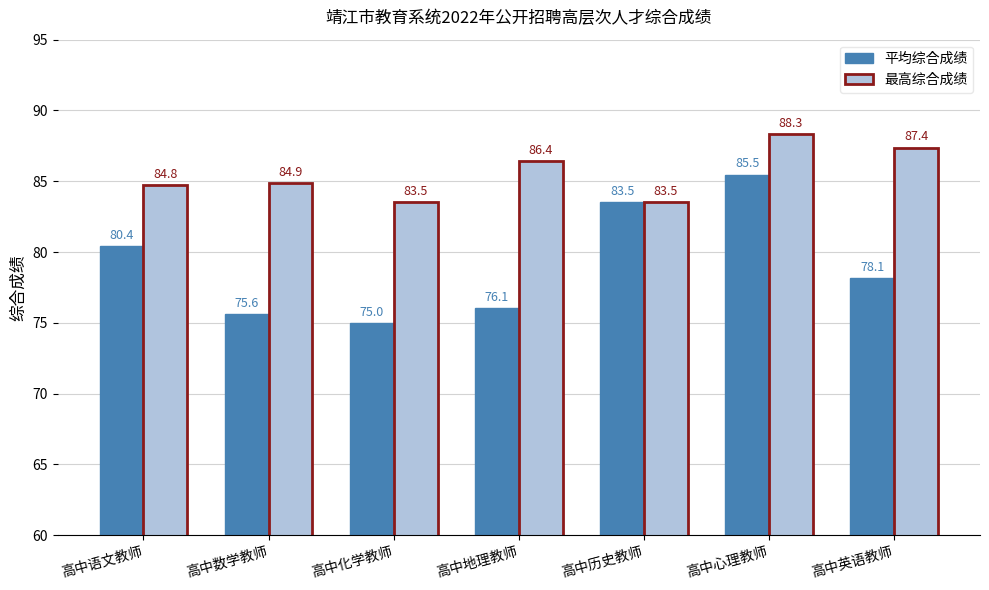

Reading left to right, transcribe all the data shown in this chart.

平均综合成绩: 80.4	75.6	75.0	76.1	83.5	85.5	78.1
最高综合成绩: 84.8	84.9	83.5	86.4	83.5	88.3	87.4